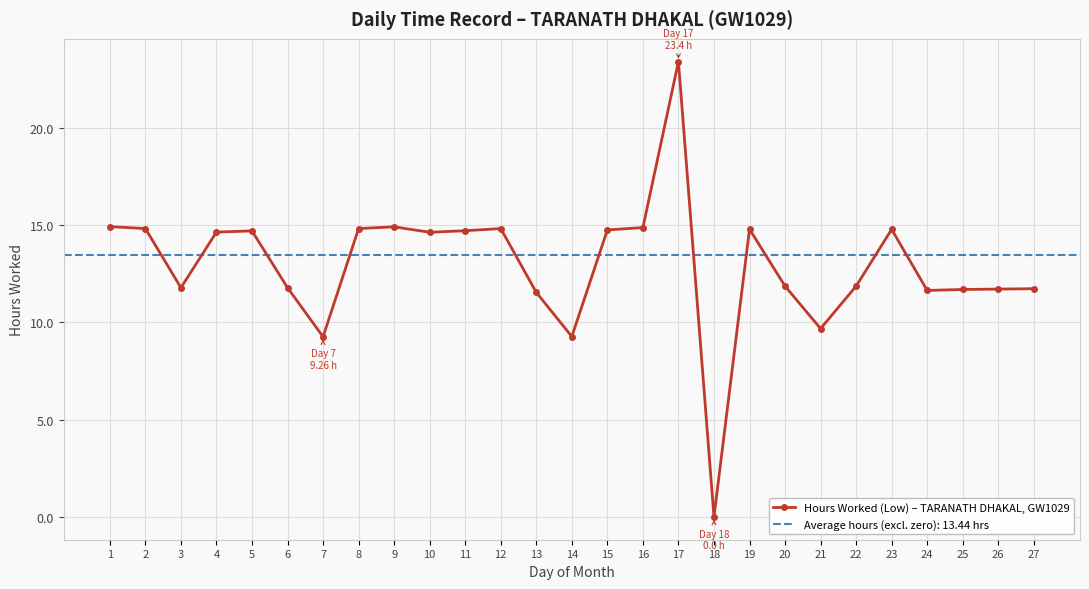

What is the change in value from 5 to 13?

-3.2